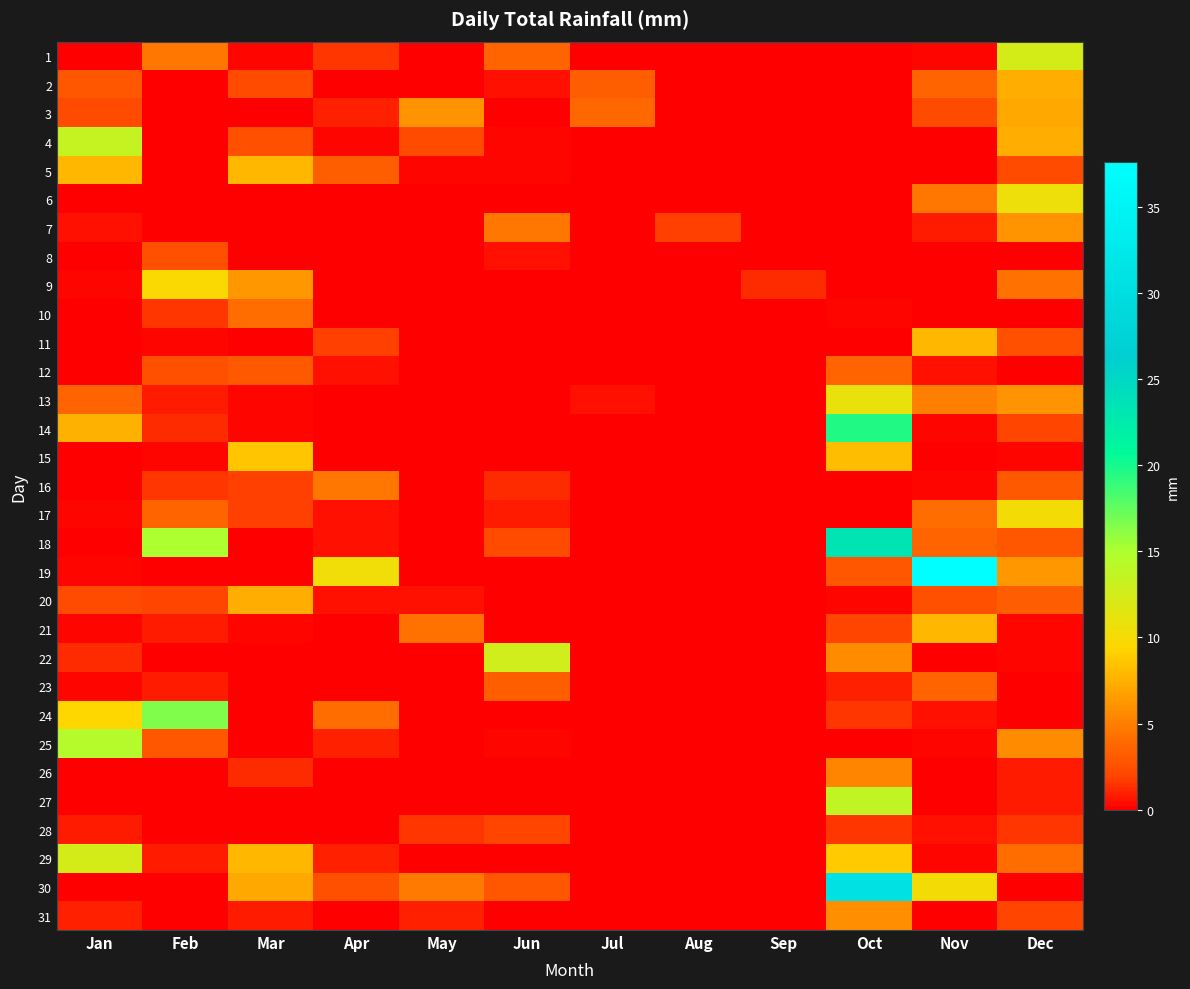

What is the total value across all series at Aug?

1.8